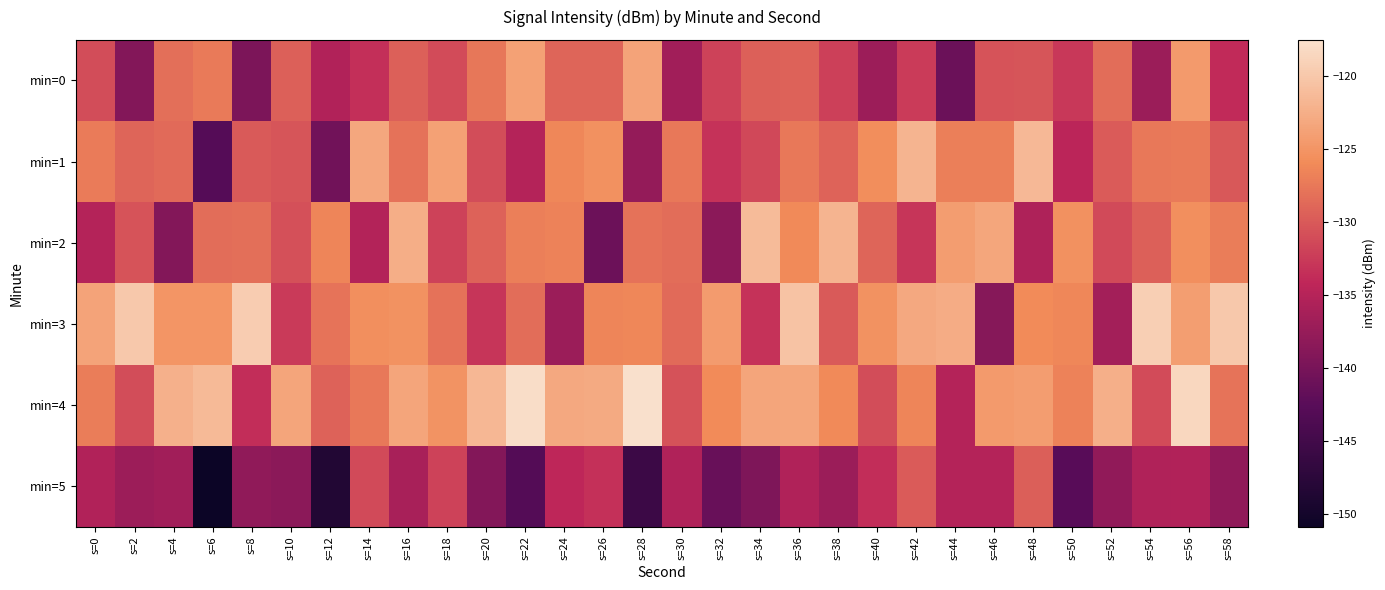

Reading left to right, transcribe all the data shown in this chart.

min=0: s=0=-131.1	s=2=-139.0	s=4=-128.3	s=6=-127.4	s=8=-139.6	s=10=-129.4	s=12=-135.3	s=14=-133.4	s=16=-129.5	s=18=-131.1	s=20=-127.6	s=22=-123.9	s=24=-129.0	s=26=-129.0	s=28=-123.5	s=30=-136.6	s=32=-131.9	s=34=-129.5	s=36=-129.3	s=38=-132.1	s=40=-137.0	s=42=-132.5	s=44=-141.1	s=46=-130.4	s=48=-130.3	s=50=-132.7	s=52=-128.4	s=54=-137.2	s=56=-124.5	s=58=-133.9
min=1: s=0=-127.3	s=2=-129.0	s=4=-128.7	s=6=-142.9	s=8=-130.0	s=10=-130.4	s=12=-140.5	s=14=-123.3	s=16=-128.1	s=18=-123.9	s=20=-131.1	s=22=-135.0	s=24=-126.3	s=26=-125.4	s=28=-137.6	s=30=-127.4	s=32=-133.3	s=34=-131.4	s=36=-127.5	s=38=-129.1	s=40=-125.6	s=42=-121.9	s=44=-127.0	s=46=-127.0	s=48=-121.5	s=50=-134.6	s=52=-129.9	s=54=-127.5	s=56=-127.3	s=58=-130.1
min=2: s=0=-135.0	s=2=-130.5	s=4=-139.1	s=6=-128.4	s=8=-128.3	s=10=-130.7	s=12=-126.4	s=14=-135.2	s=16=-122.5	s=18=-131.9	s=20=-129.3	s=22=-127.0	s=24=-126.7	s=26=-140.9	s=28=-128.0	s=30=-128.4	s=32=-138.5	s=34=-121.3	s=36=-126.1	s=38=-121.9	s=40=-129.1	s=42=-133.0	s=44=-124.3	s=46=-123.4	s=48=-135.6	s=50=-125.4	s=52=-131.3	s=54=-129.4	s=56=-125.5	s=58=-127.1
min=3: s=0=-123.6	s=2=-119.9	s=4=-125.0	s=6=-125.0	s=8=-119.5	s=10=-132.6	s=12=-127.9	s=14=-125.5	s=16=-125.3	s=18=-128.1	s=20=-133.0	s=22=-128.5	s=24=-137.1	s=26=-126.4	s=28=-126.3	s=30=-128.7	s=32=-124.4	s=34=-133.2	s=36=-120.5	s=38=-129.9	s=40=-125.3	s=42=-123.0	s=44=-122.7	s=46=-138.9	s=48=-126.0	s=50=-126.4	s=52=-136.5	s=54=-119.3	s=56=-124.1	s=58=-119.9
min=4: s=0=-127.1	s=2=-131.0	s=4=-122.3	s=6=-121.4	s=8=-133.6	s=10=-123.4	s=12=-129.3	s=14=-127.4	s=16=-123.5	s=18=-125.1	s=20=-121.6	s=22=-117.9	s=24=-123.0	s=26=-123.0	s=28=-117.5	s=30=-130.6	s=32=-125.9	s=34=-123.5	s=36=-123.3	s=38=-126.1	s=40=-131.0	s=42=-126.5	s=44=-135.1	s=46=-124.4	s=48=-124.3	s=50=-126.7	s=52=-122.4	s=54=-131.2	s=56=-118.5	s=58=-127.9
min=5: s=0=-135.3	s=2=-137.0	s=4=-136.7	s=6=-150.9	s=8=-138.0	s=10=-138.4	s=12=-148.5	s=14=-131.3	s=16=-136.1	s=18=-131.9	s=20=-139.1	s=22=-143.0	s=24=-134.3	s=26=-133.4	s=28=-145.6	s=30=-135.4	s=32=-141.3	s=34=-139.4	s=36=-135.5	s=38=-137.1	s=40=-133.6	s=42=-129.9	s=44=-135.0	s=46=-135.0	s=48=-129.5	s=50=-142.6	s=52=-137.9	s=54=-135.5	s=56=-135.3	s=58=-138.1